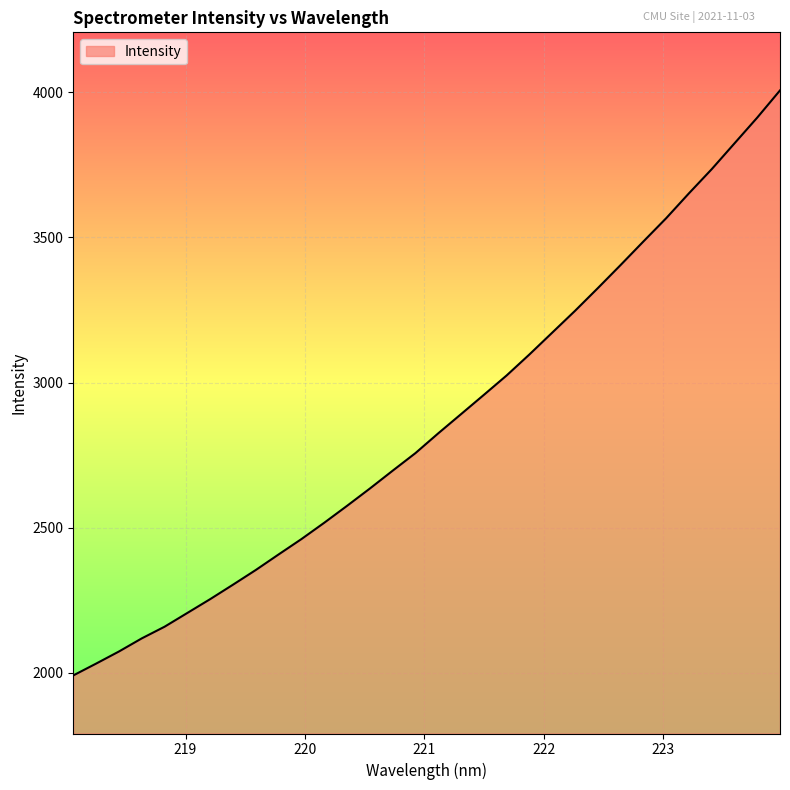

What is the minimum value shown in the chart?

1991.5